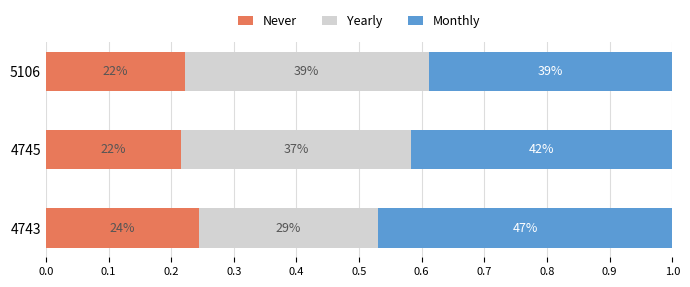

Rank the series by their average value, from lowest to highest.

Never, Yearly, Monthly